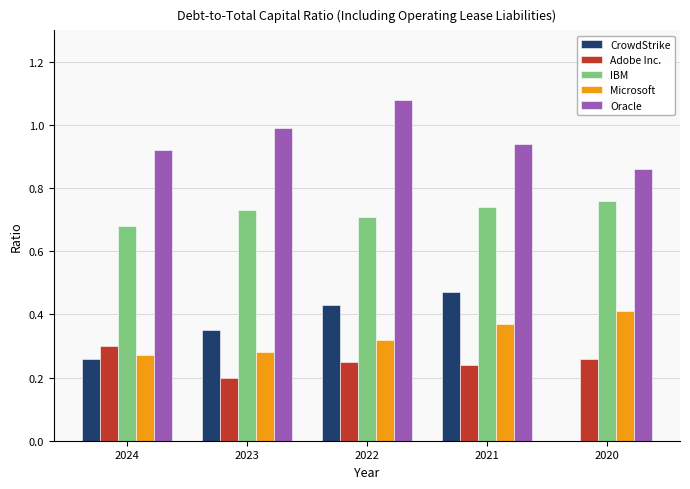

Are the bars grouped side by side (vs. stacked)?

Yes